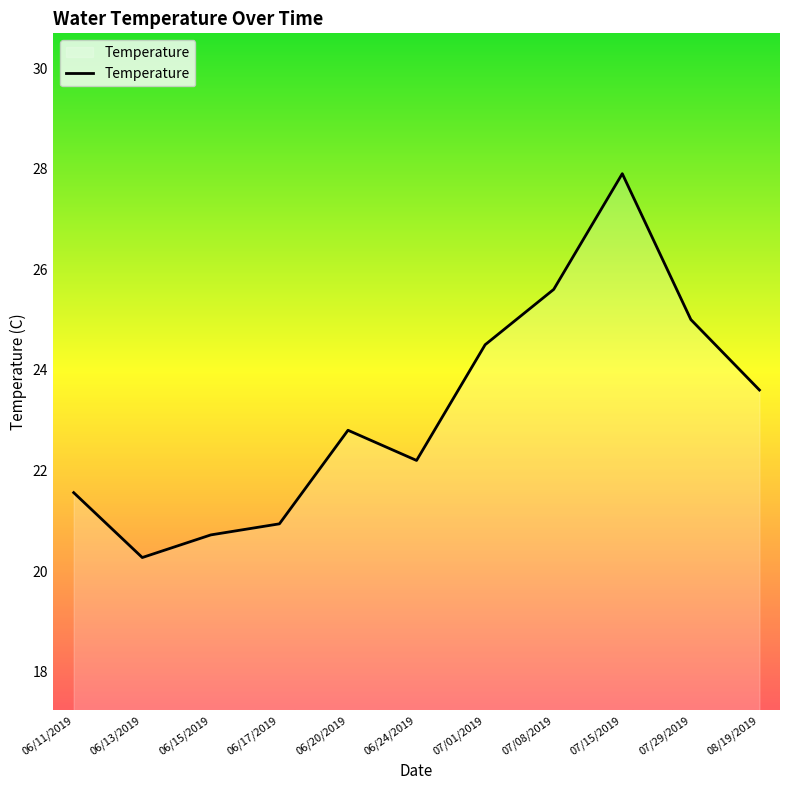

At which label does the data first exceed 22?

06/20/2019